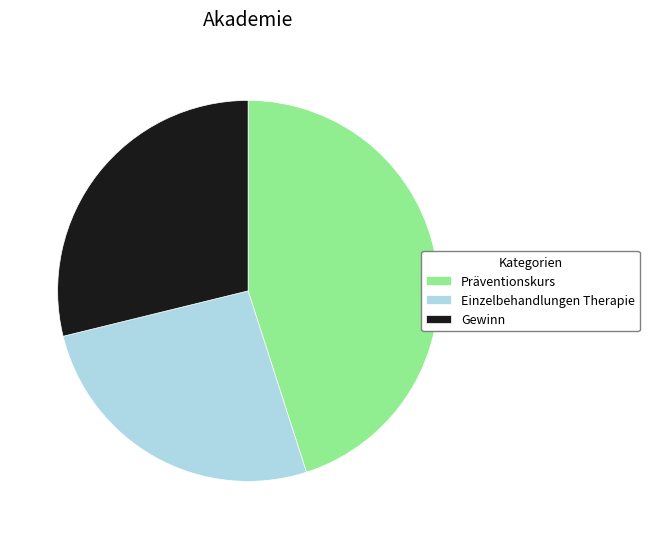

Approximately how many times larger is the value at Gewinn compared to Einzelbehandlungen Therapie?

1.1